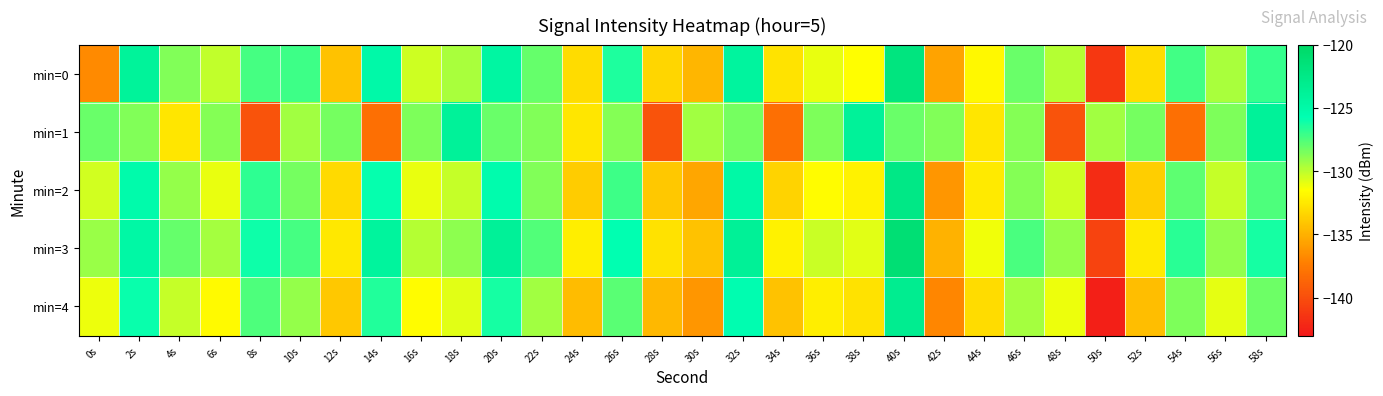

Reading left to right, extract all data points from this chart.

min=0: 0s=-136.8	2s=-124.0	4s=-128.6	6s=-130.1	8s=-127.3	10s=-127.1	12s=-134.2	14s=-125.0	16s=-130.4	18s=-129.6	20s=-124.6	22s=-128.0	24s=-133.0	26s=-126.4	28s=-133.3	30s=-134.8	32s=-124.3	34s=-132.7	36s=-131.0	38s=-131.5	40s=-121.9	42s=-135.6	44s=-131.8	46s=-128.1	48s=-129.8	50s=-141.3	52s=-133.1	54s=-127.3	56s=-129.6	58s=-127.0
min=1: 0s=-128.1	2s=-128.7	4s=-132.6	6s=-128.7	8s=-139.7	10s=-129.4	12s=-128.4	14s=-138.1	16s=-128.6	18s=-123.9	20s=-128.1	22s=-128.7	24s=-132.6	26s=-128.7	28s=-139.7	30s=-129.4	32s=-128.4	34s=-138.1	36s=-128.6	38s=-123.9	40s=-128.1	42s=-128.7	44s=-132.6	46s=-128.7	48s=-139.7	50s=-129.4	52s=-128.4	54s=-138.1	56s=-128.6	58s=-123.9
min=2: 0s=-130.5	2s=-125.3	4s=-129.1	6s=-131.0	8s=-126.8	10s=-128.4	12s=-133.2	14s=-125.9	16s=-131.0	18s=-130.2	20s=-125.4	22s=-128.7	24s=-133.8	26s=-127.1	28s=-134.0	30s=-135.5	32s=-124.9	34s=-133.4	36s=-131.6	38s=-132.1	40s=-122.5	42s=-136.2	44s=-132.4	46s=-128.8	48s=-130.4	50s=-141.9	52s=-133.7	54s=-127.9	56s=-130.2	58s=-127.5
min=3: 0s=-129.2	2s=-124.8	4s=-128.0	6s=-129.5	8s=-126.1	10s=-127.3	12s=-132.5	14s=-124.2	16s=-129.8	18s=-128.9	20s=-123.8	22s=-127.6	24s=-132.3	26s=-125.8	28s=-132.8	30s=-134.2	32s=-123.7	34s=-132.1	36s=-130.3	38s=-130.8	40s=-121.1	42s=-135.0	44s=-131.2	46s=-127.4	48s=-129.1	50s=-140.6	52s=-132.4	54s=-126.7	56s=-129.0	58s=-126.2
min=4: 0s=-131.1	2s=-126.0	4s=-130.2	6s=-131.7	8s=-127.5	10s=-129.1	12s=-134.0	14s=-126.5	16s=-131.6	18s=-130.8	20s=-126.2	22s=-129.4	24s=-134.5	26s=-127.8	28s=-134.7	30s=-136.2	32s=-125.6	34s=-134.2	36s=-132.3	38s=-132.8	40s=-123.2	42s=-136.9	44s=-133.1	46s=-129.5	48s=-131.1	50s=-142.6	52s=-134.4	54s=-128.6	56s=-130.9	58s=-128.2